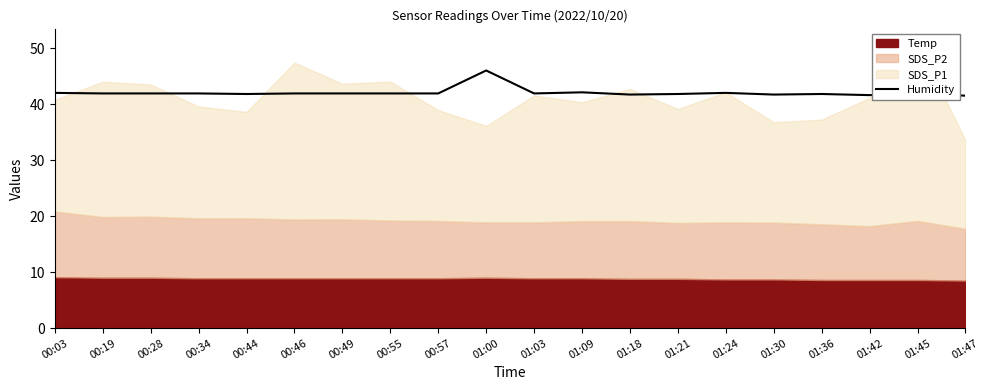

The Humidity series shows 41.9 at 01:03. True or false?

True